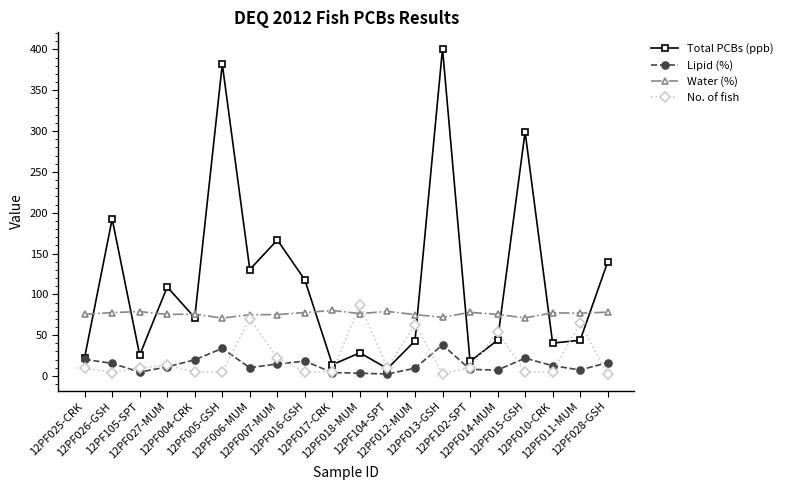

What is the difference between the maximum and minimum values in the Total PCBs (ppb) series?

392.0